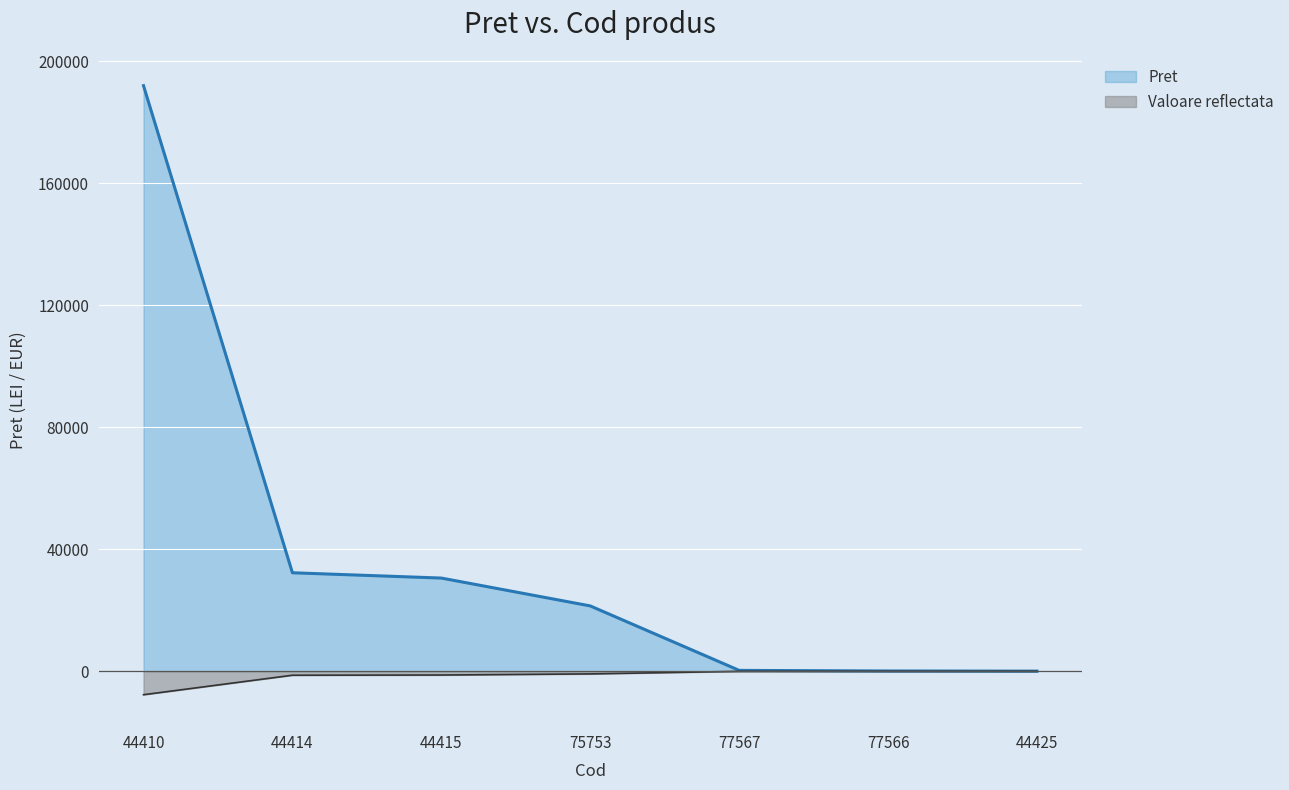

What is the highest value of the Valoare reflectata series?

-2.1